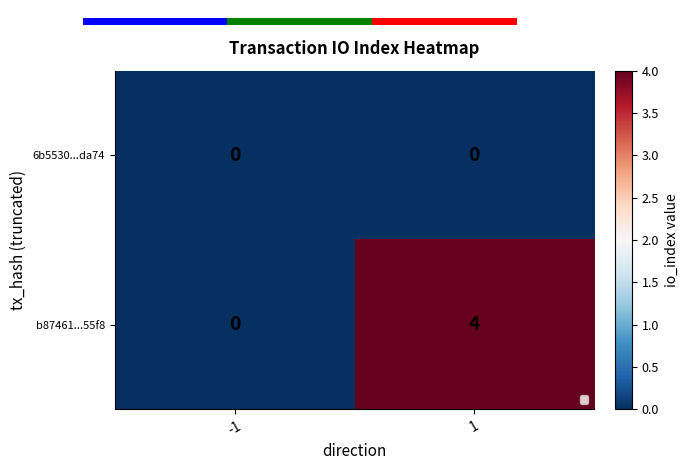

Between 1 and -1, which is larger?

1